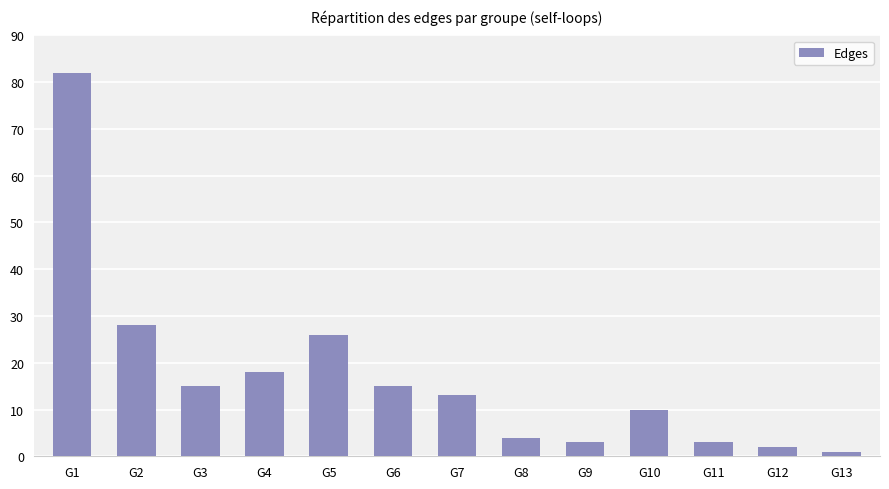

At which label is the value closest to 41?

G2